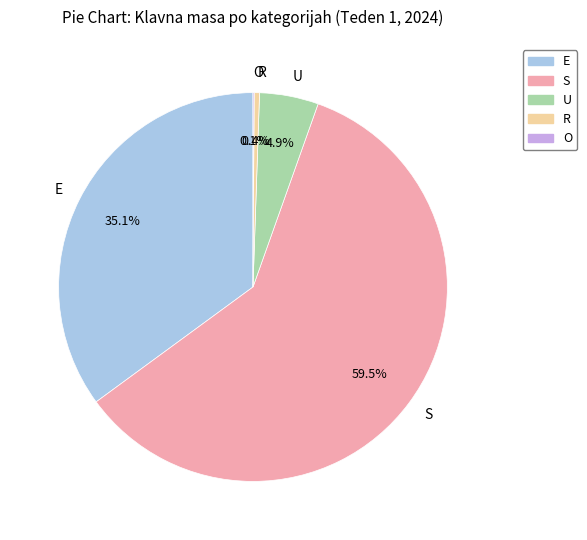

What is the majority slice?

S